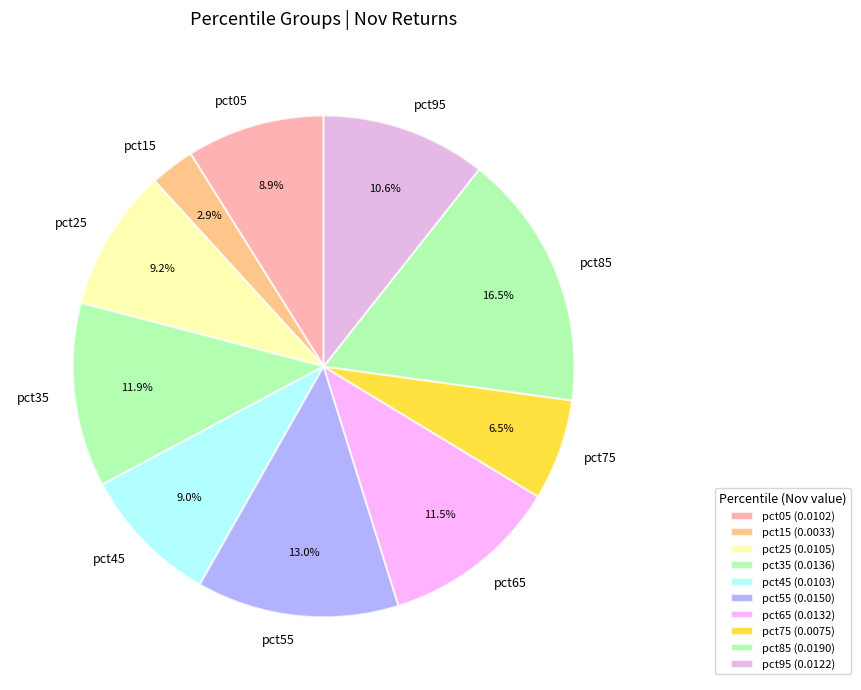

Do pct15 and pct85 together represent more than half of the pie?

No